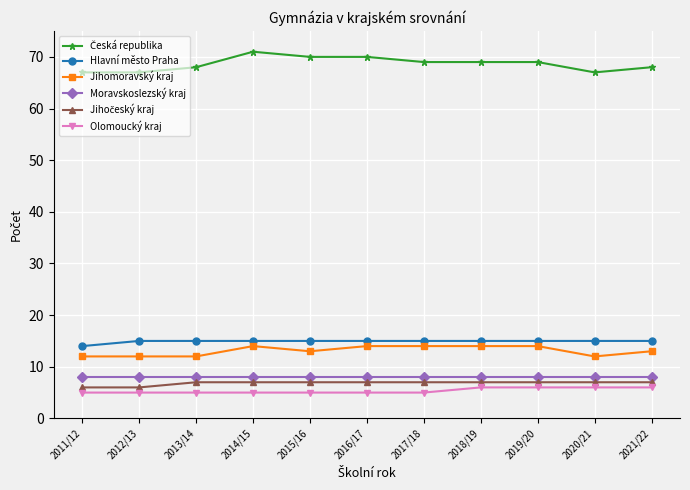

True or false: Olomoucký kraj and Moravskoslezský kraj cross at least once.

False